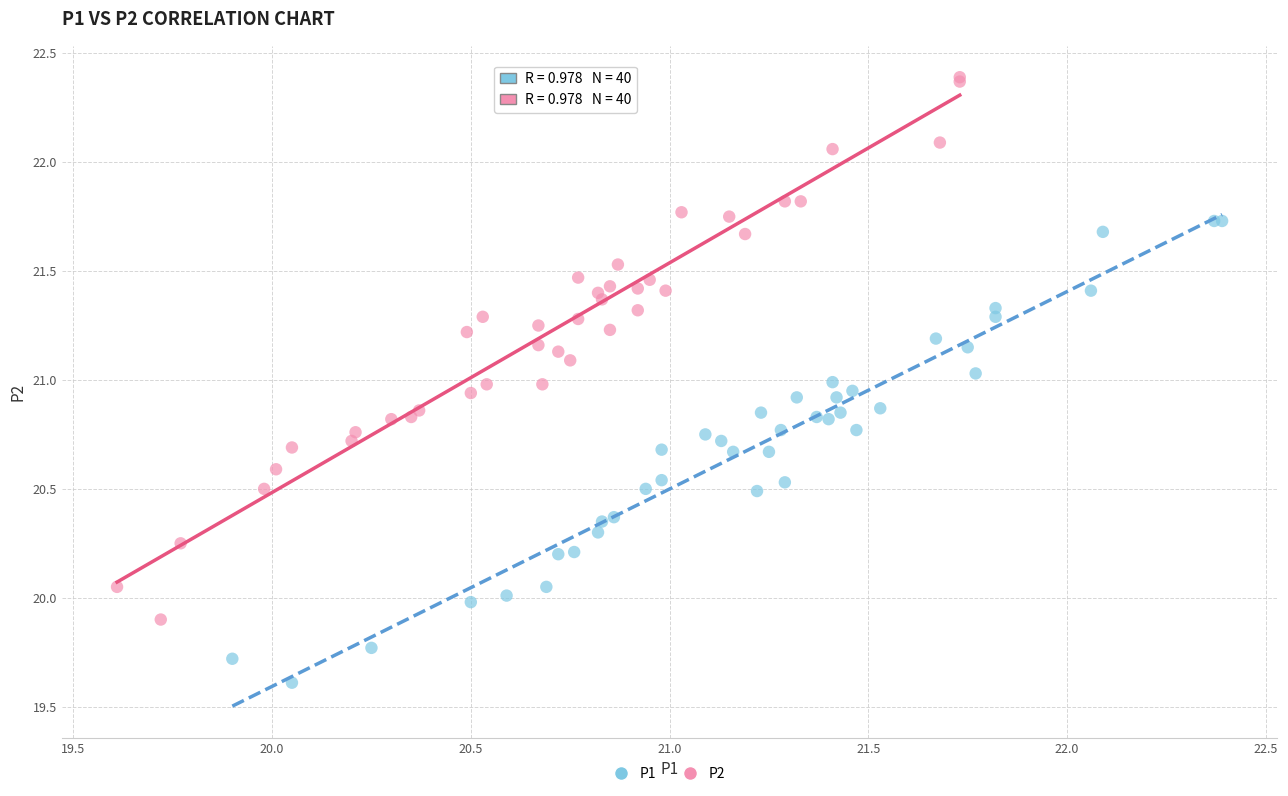

Which series has the largest Y range (max minus min)?

P2